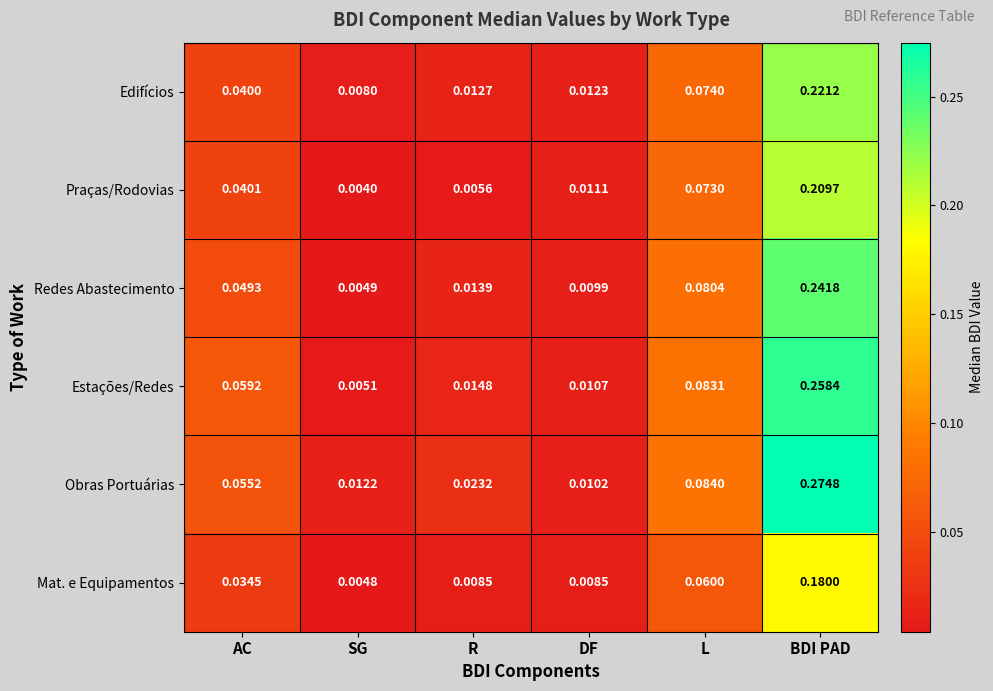

At which label does Praças/Rodovias reach its peak?

BDI PAD